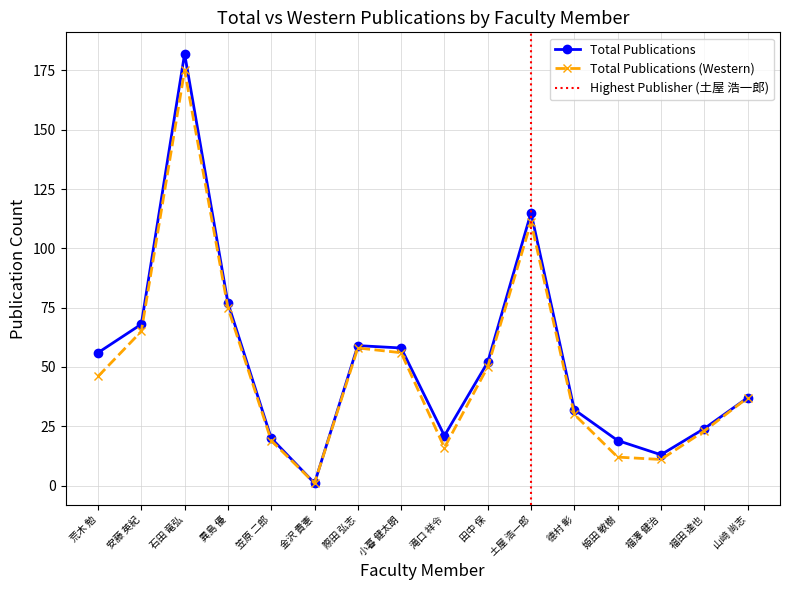

What value does the Total Publications (Western) series have at 土屋 浩一郎?

111